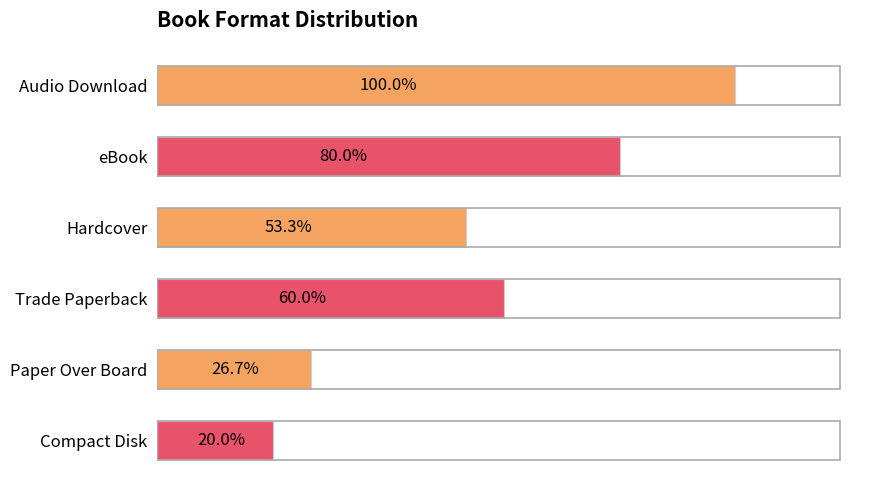

Rank the categories by value from highest to lowest.

Audio Download, eBook, Trade Paperback, Hardcover, Paper Over Board, Compact Disk